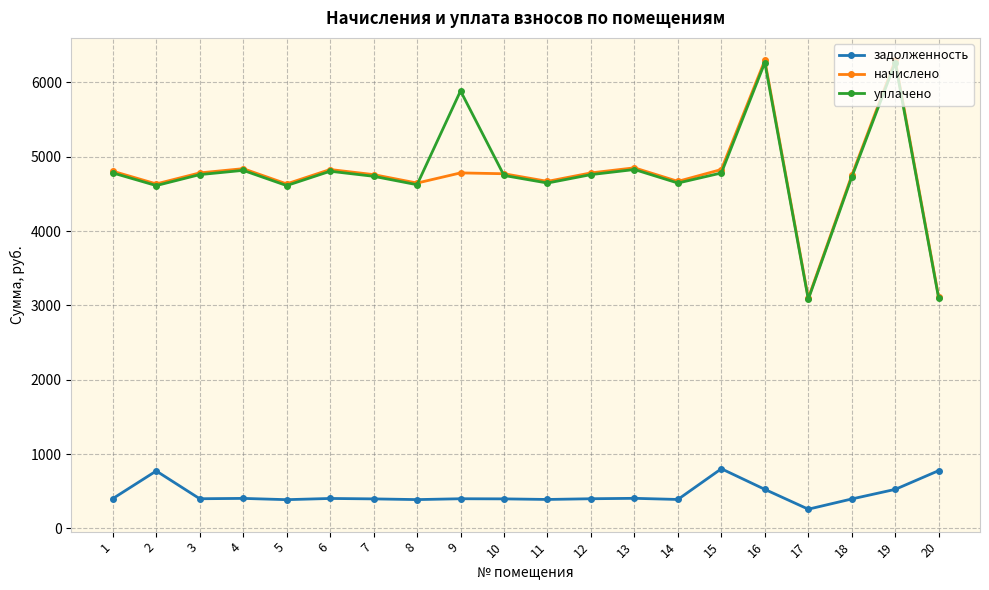

What is the highest value of the уплачено series?

6267.2